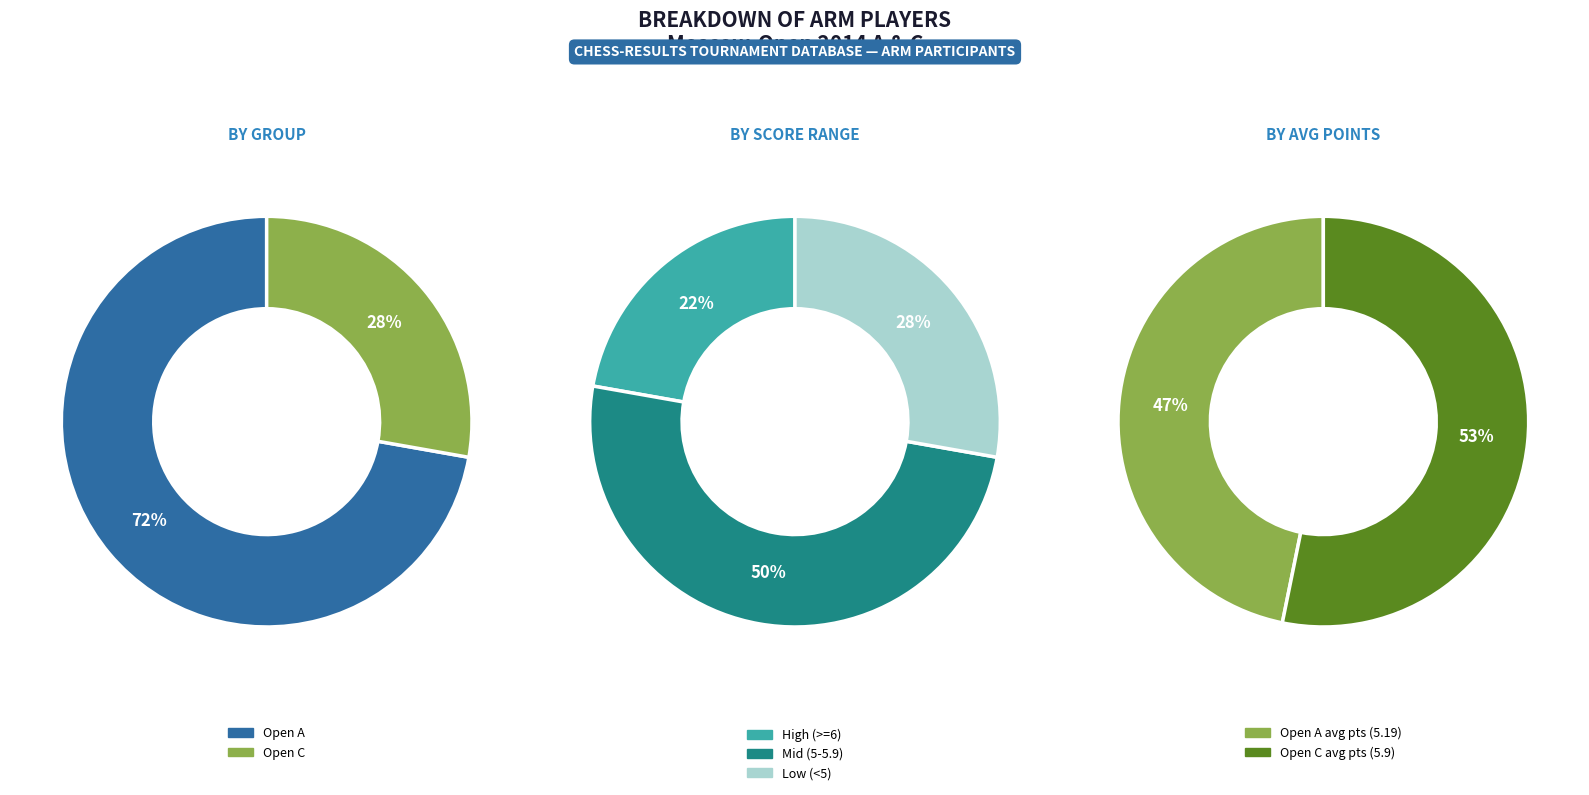

To the nearest percent, what is the average slice percentage?

50%